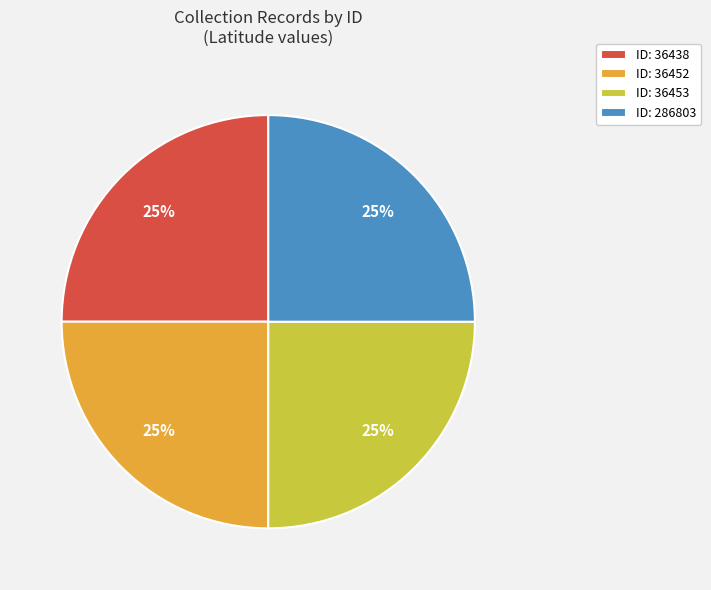

Is it true that ID: 36453 is 25% of the pie?

True